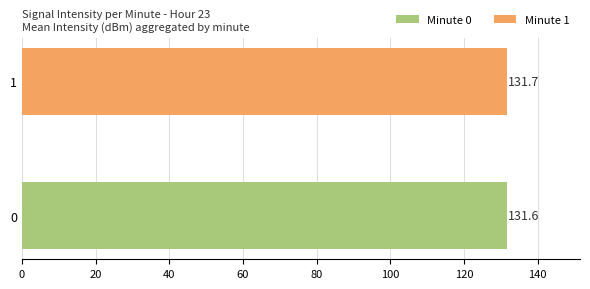

What is the ratio of the value at 1 to the value at 0?

1.0